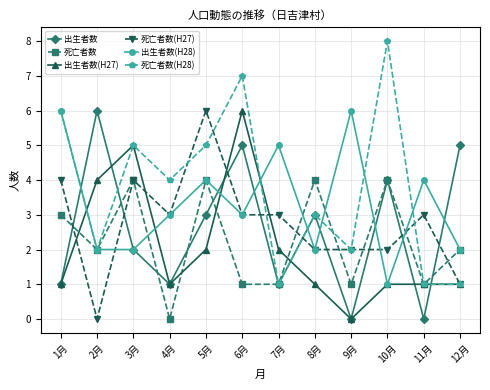

What is the difference between the second highest and second lowest values in the 死亡者数 series?

3